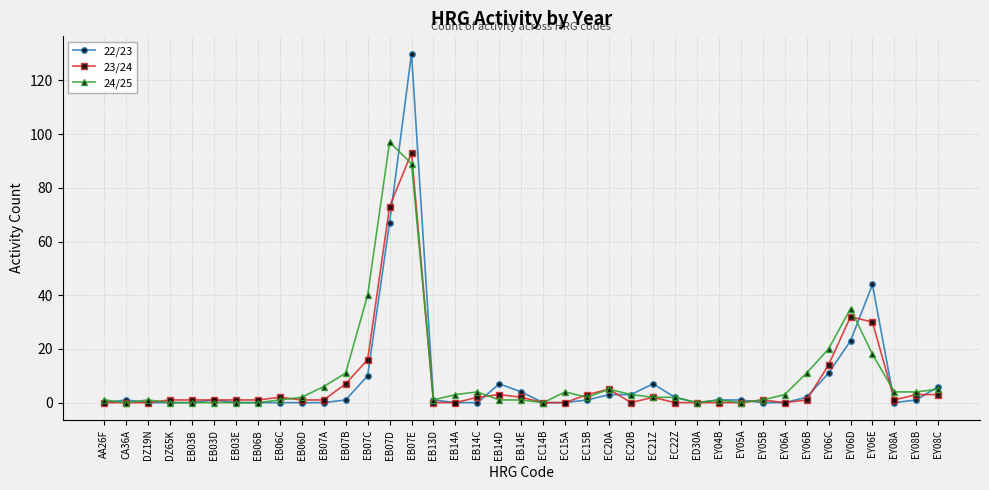

At EB07C, list the series in order from largest to smallest.

24/25, 23/24, 22/23